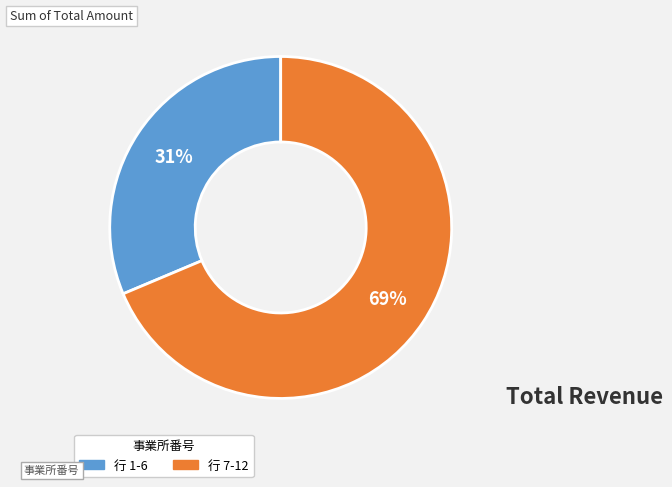

Is there any slice that represents more than half of the pie?

Yes